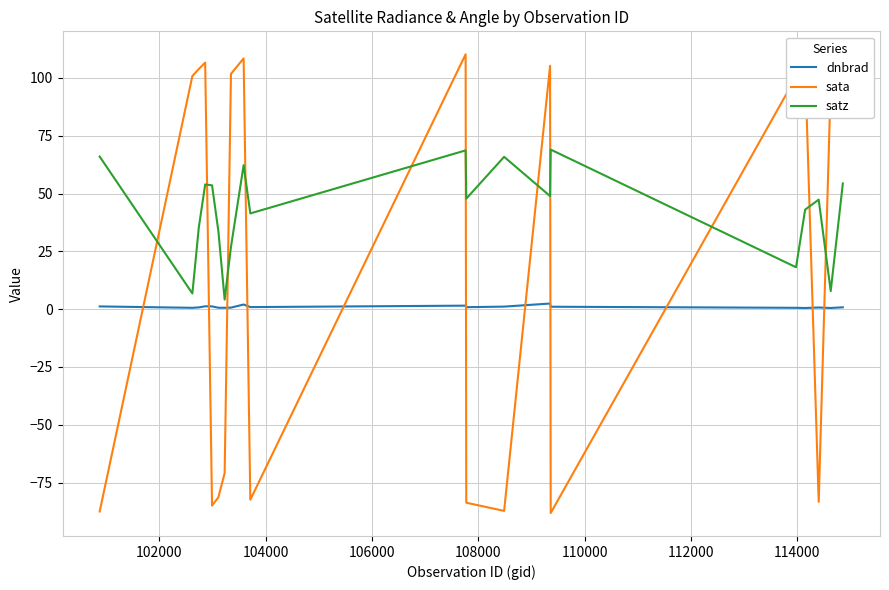

What is the minimum value shown in the chart?

-88.2